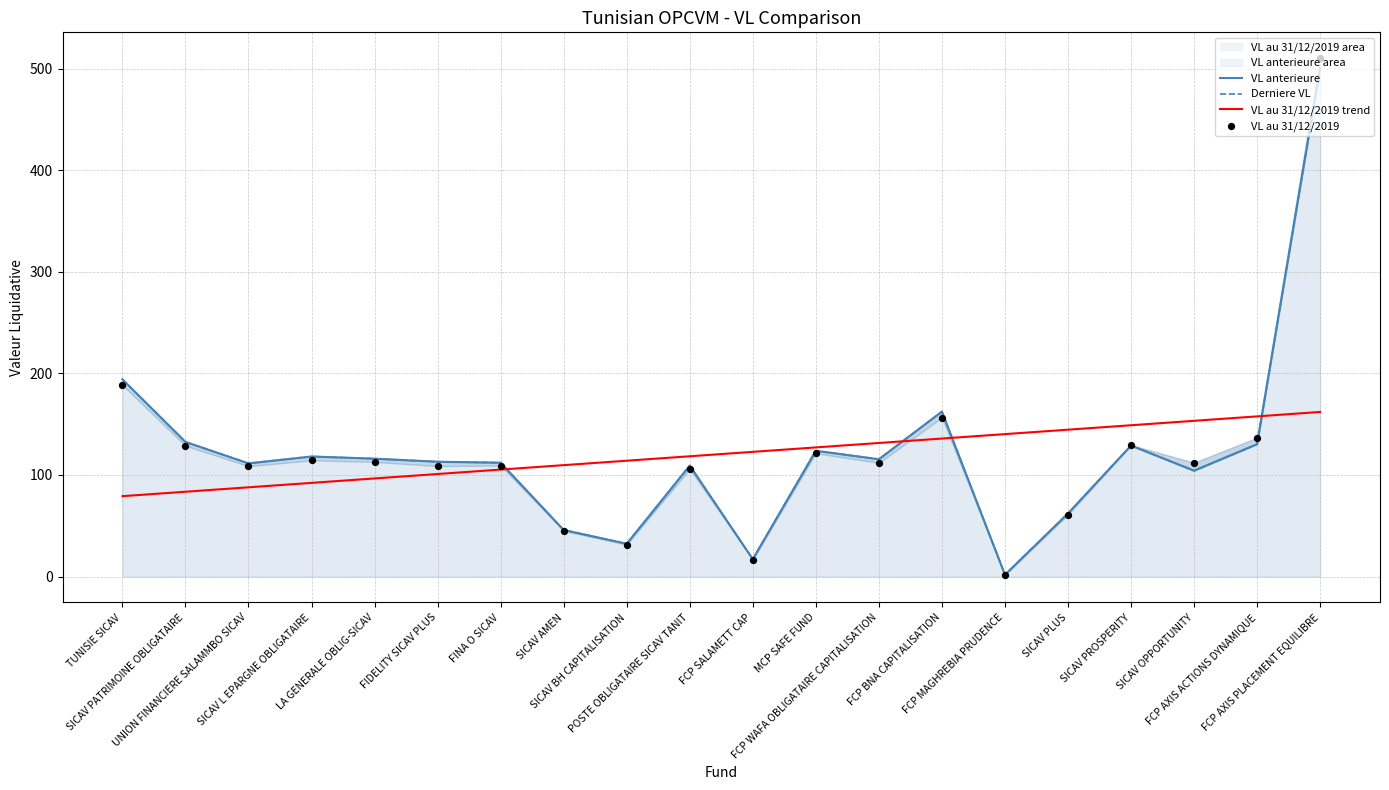

What is the total value across all series at SICAV OPPORTUNITY?

473.8